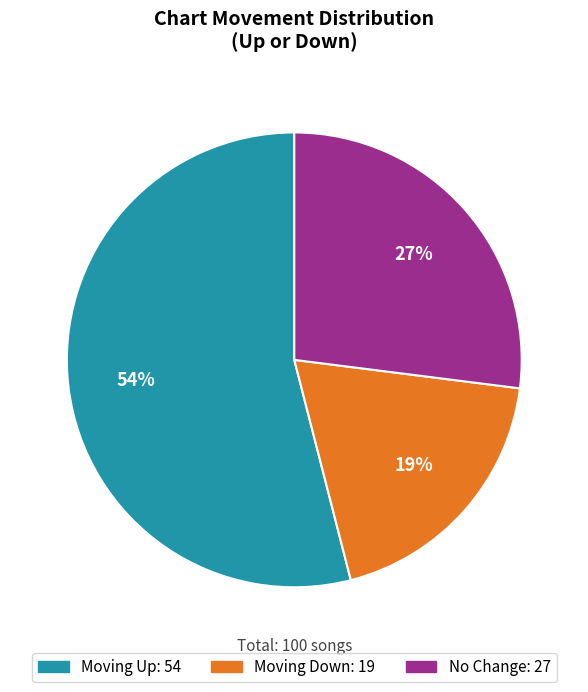

To the nearest percent, what is the average slice percentage?

33%